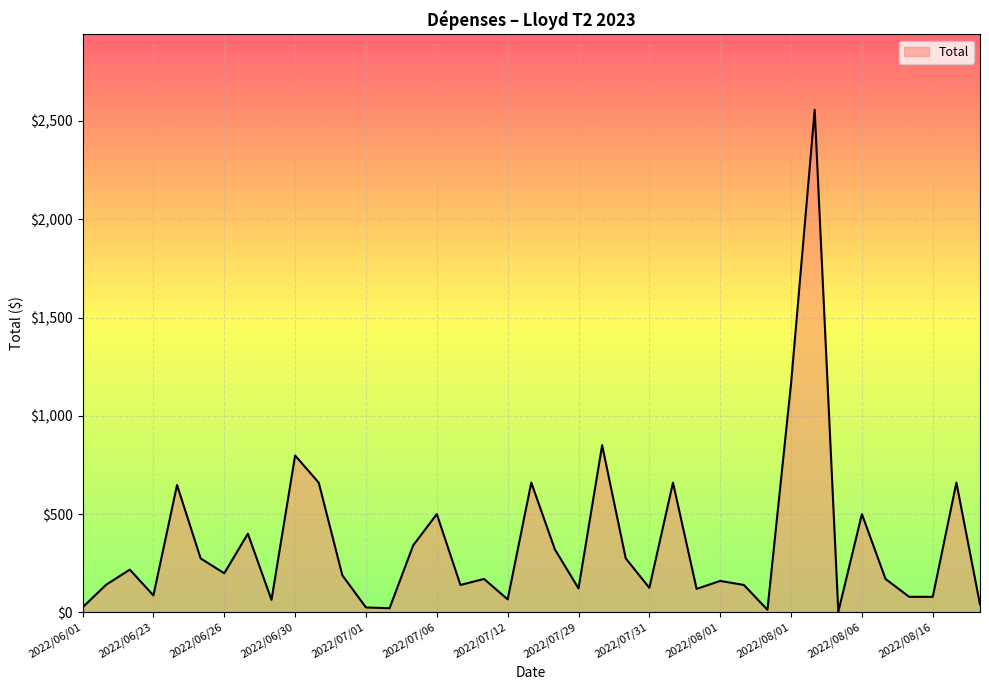

What is the greatest value displayed?

2556.5